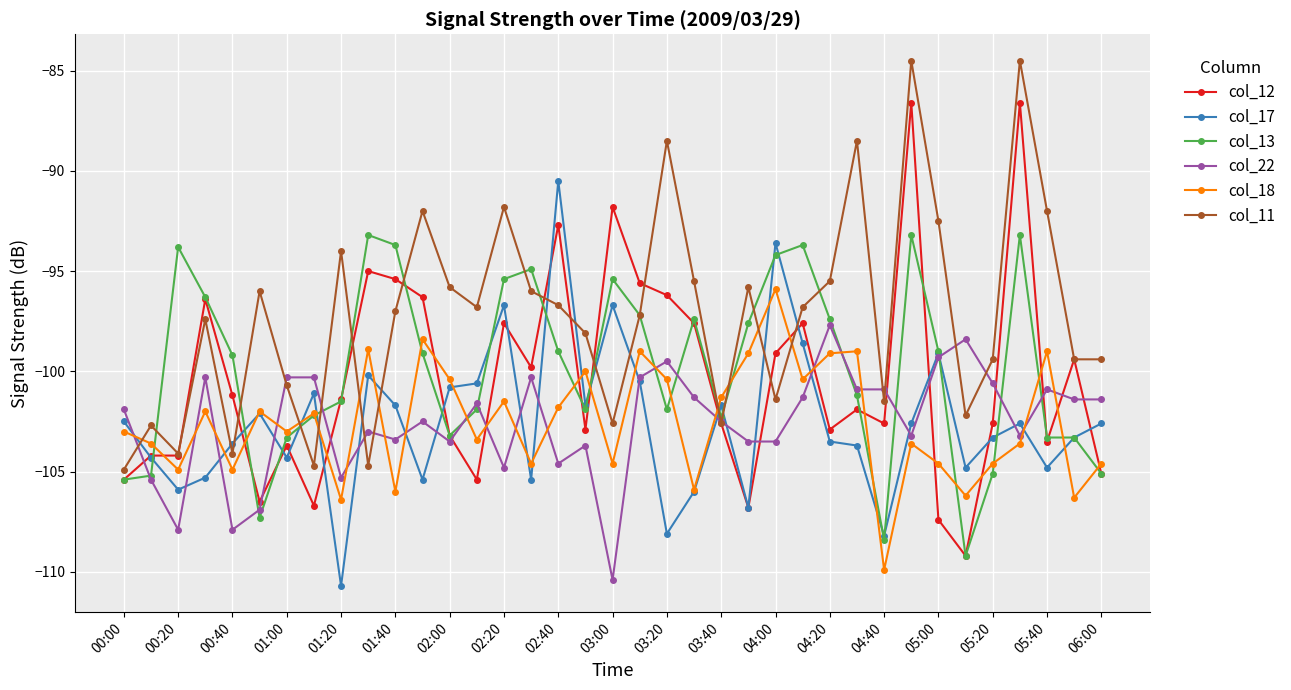

List the series in order of their peak value, highest first.

col_11, col_12, col_17, col_13, col_18, col_22